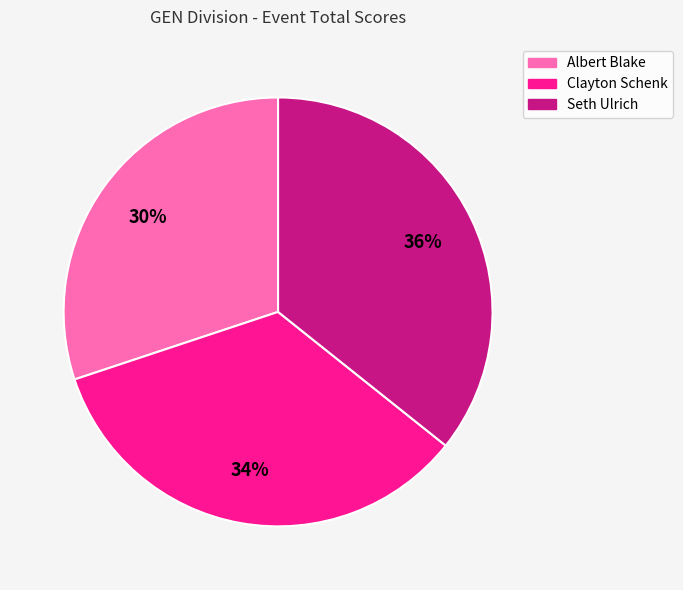

Which slice is the largest?

Seth Ulrich